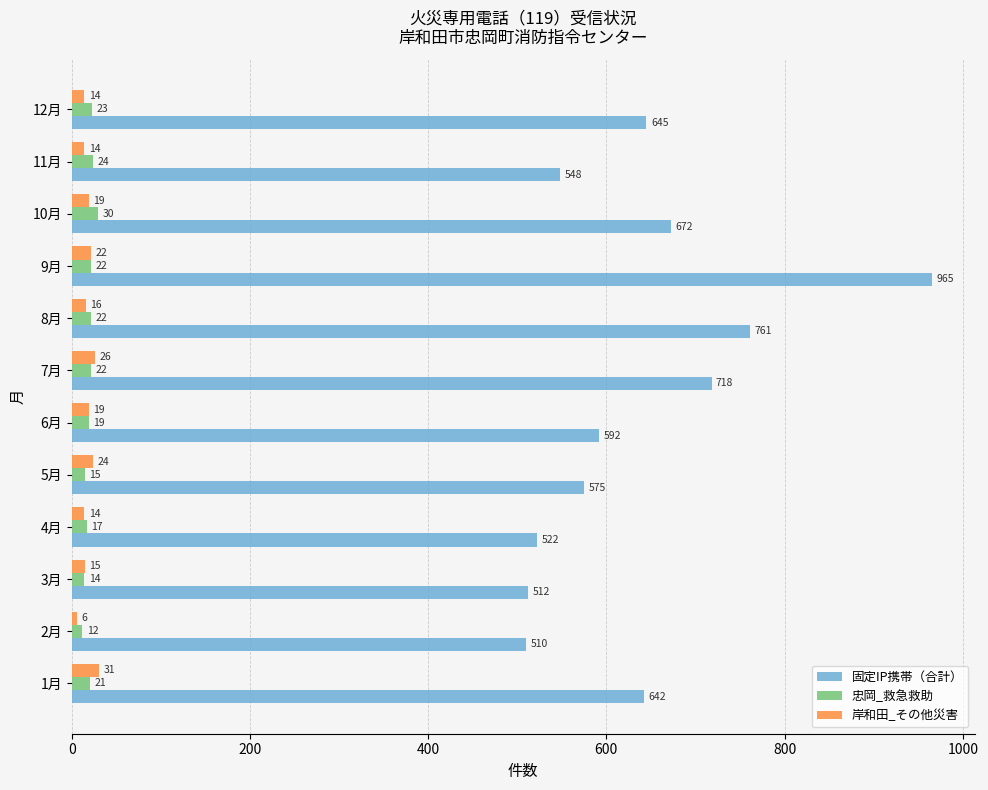

How many series are shown in this chart?

3